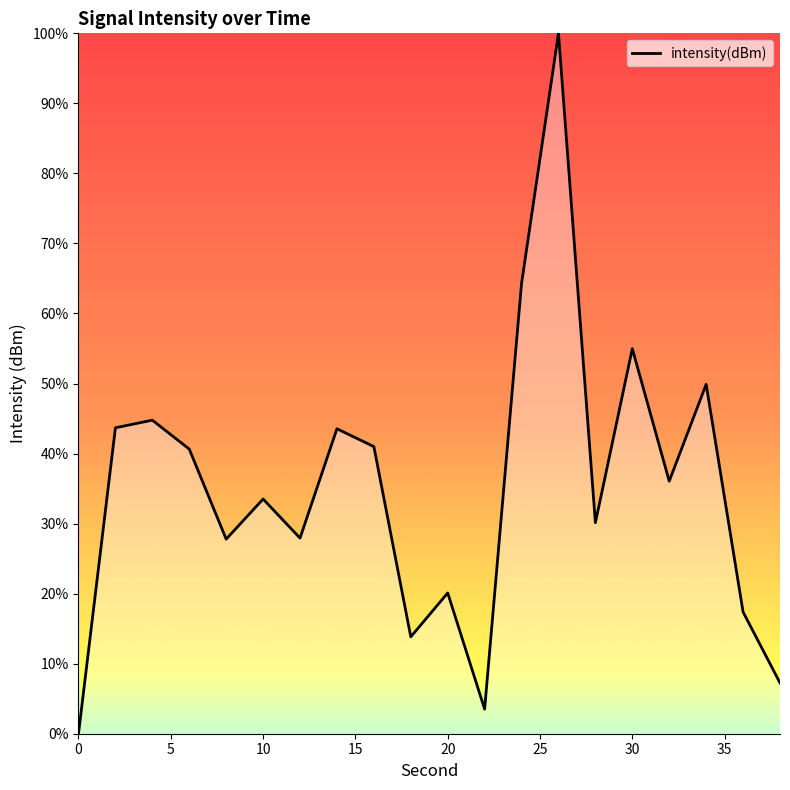

How many series are shown in this chart?

1